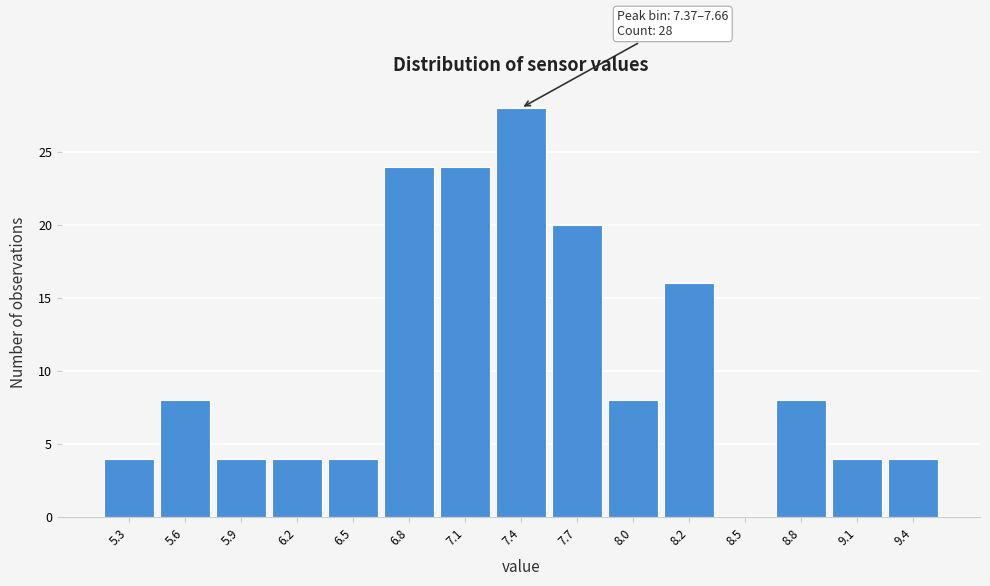

Reading left to right, what are all the values shown in this chart?

5.3=4	5.6=8	5.9=4	6.2=4	6.5=4	6.8=24	7.1=24	7.4=28	7.7=20	8.0=8	8.2=16	8.5=0	8.8=8	9.1=4	9.4=4